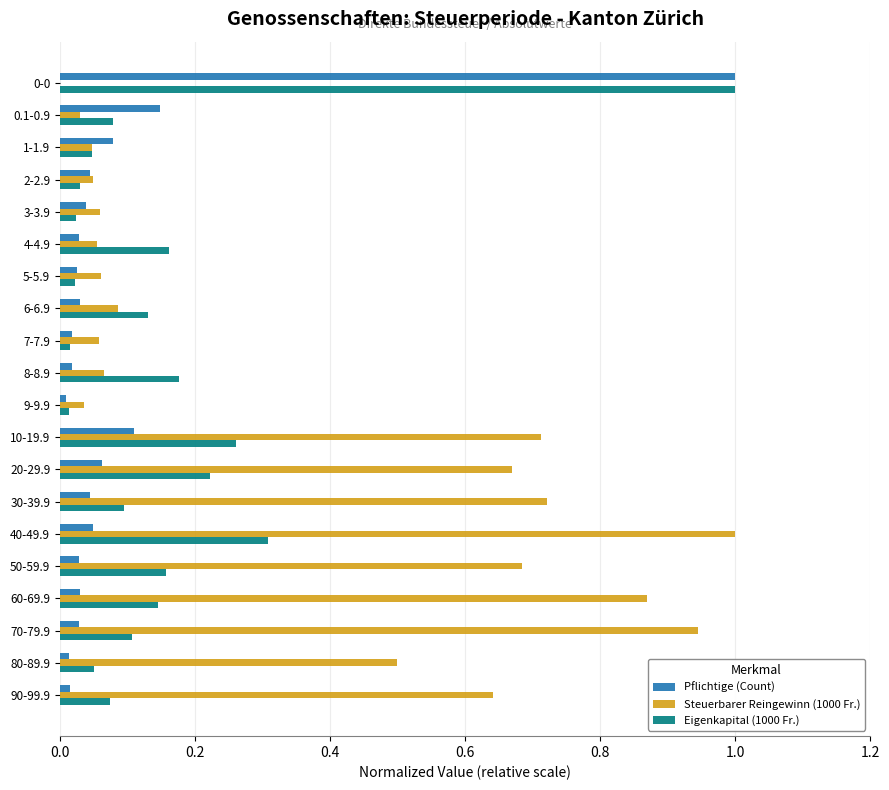

The Eigenkapital (1000 Fr.) series shows 0.3 at 10-19.9. True or false?

True